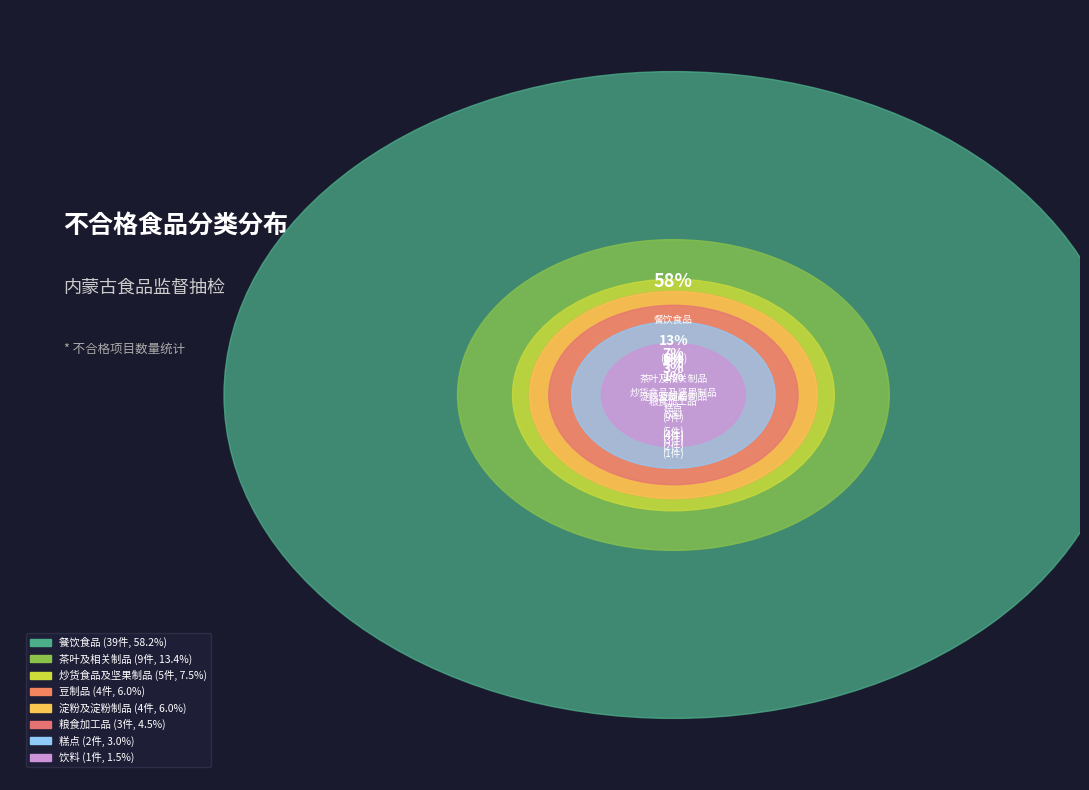

Rank the categories by value from lowest to highest.

饮料, 糕点, 粮食加工品, 淀粉及淀粉制品, 豆制品, 炒货食品及坚果制品, 茶叶及相关制品, 餐饮食品